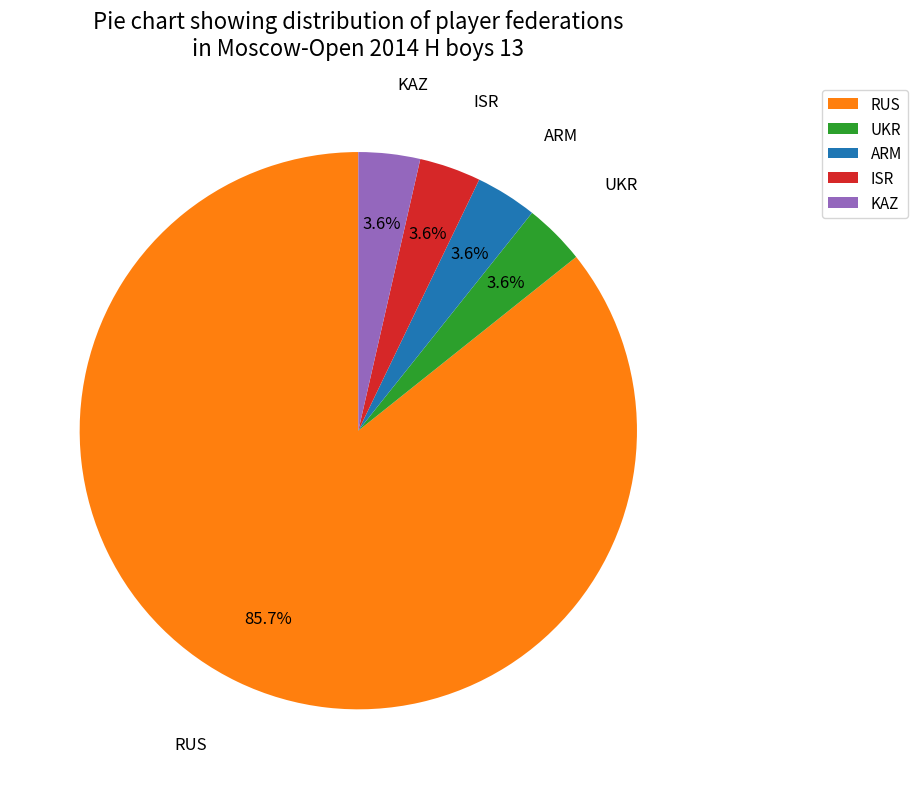

Between RUS and ARM, which is larger?

RUS